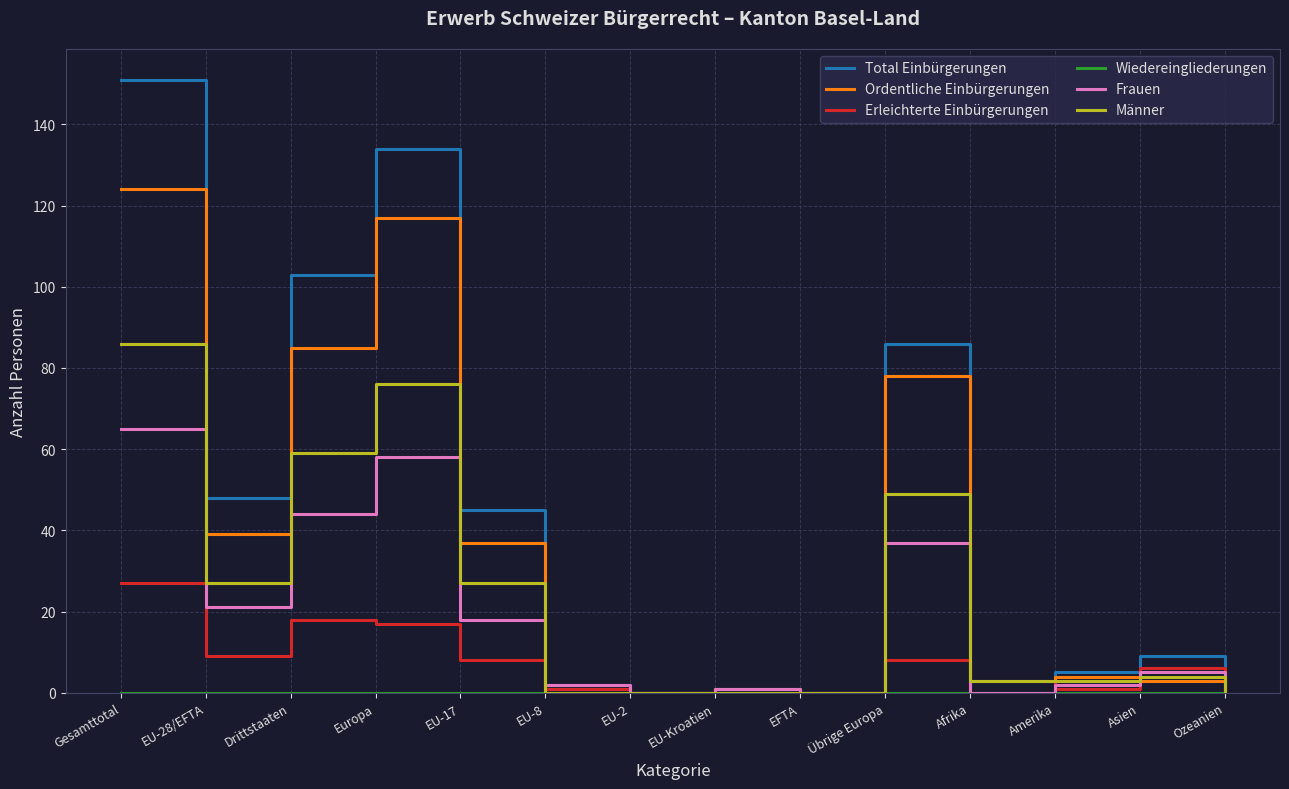

The Erleichterte Einbürgerungen series shows 1 at EU-8. True or false?

True